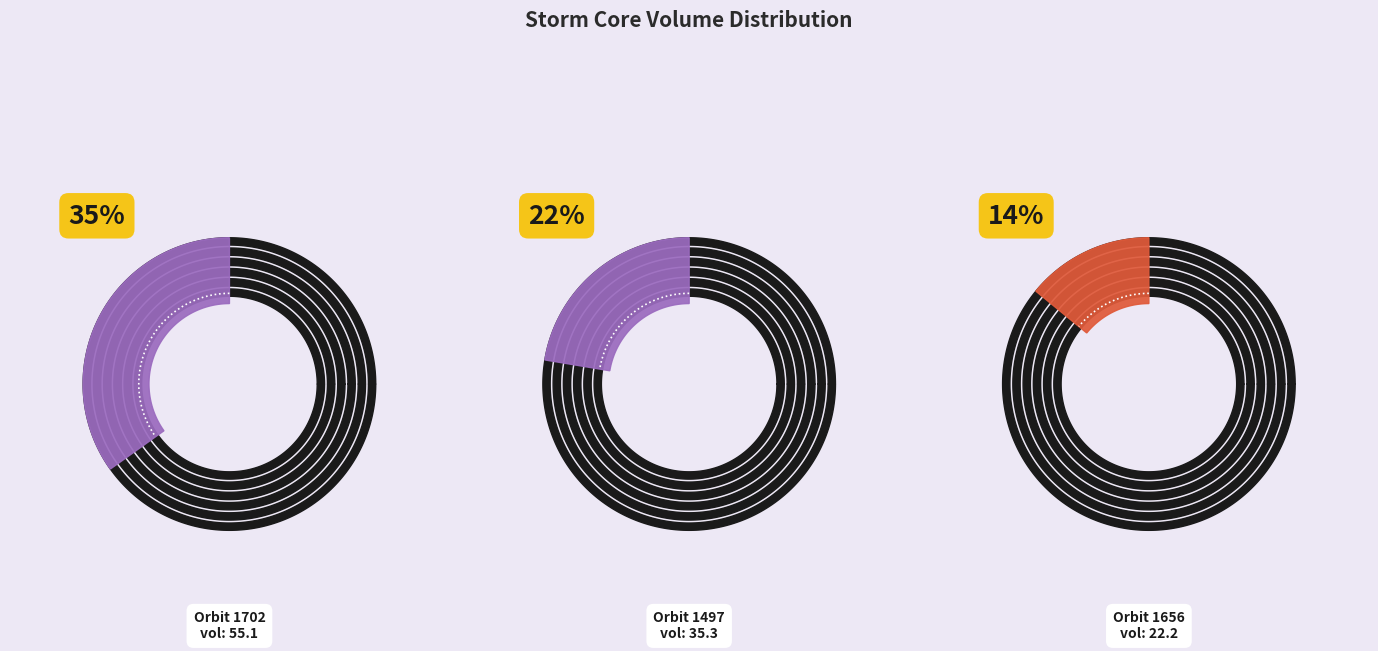

Is it true that 1 is 1% of the pie?

False